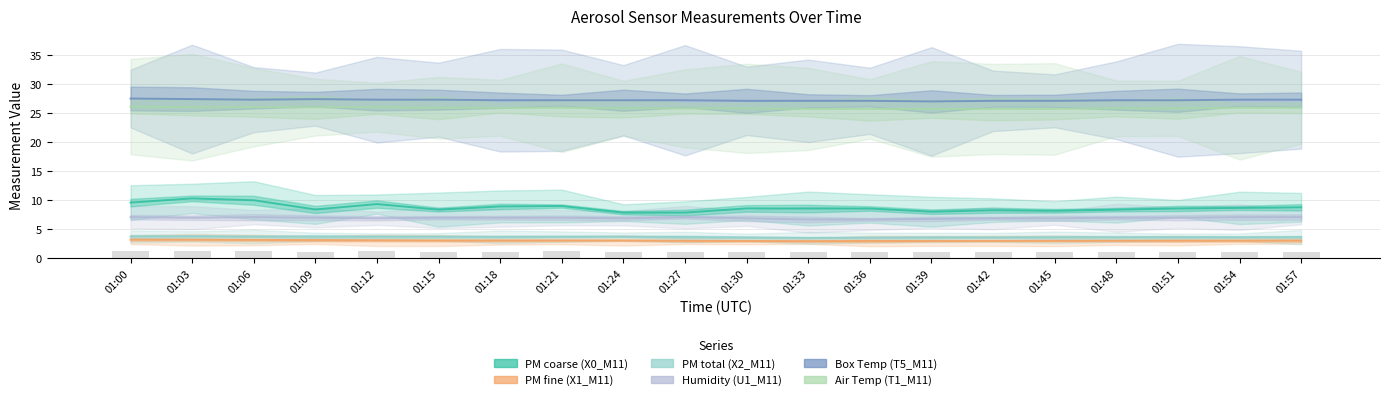

What is the sum of all Box Temp (T5_M11) values?

544.5